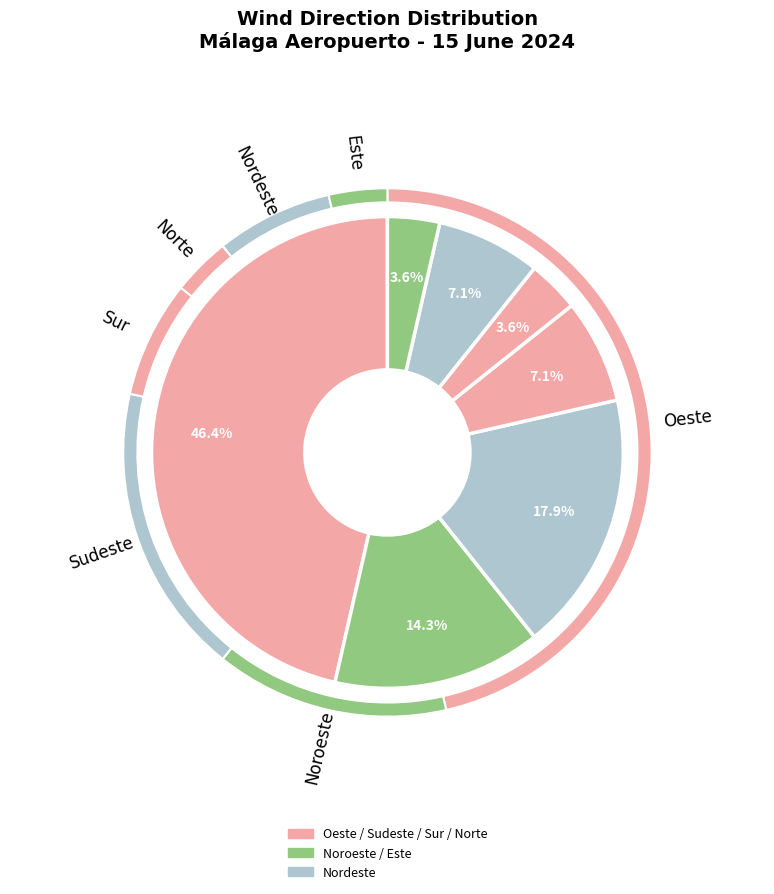

To the nearest percent, what portion does Este represent?

4%